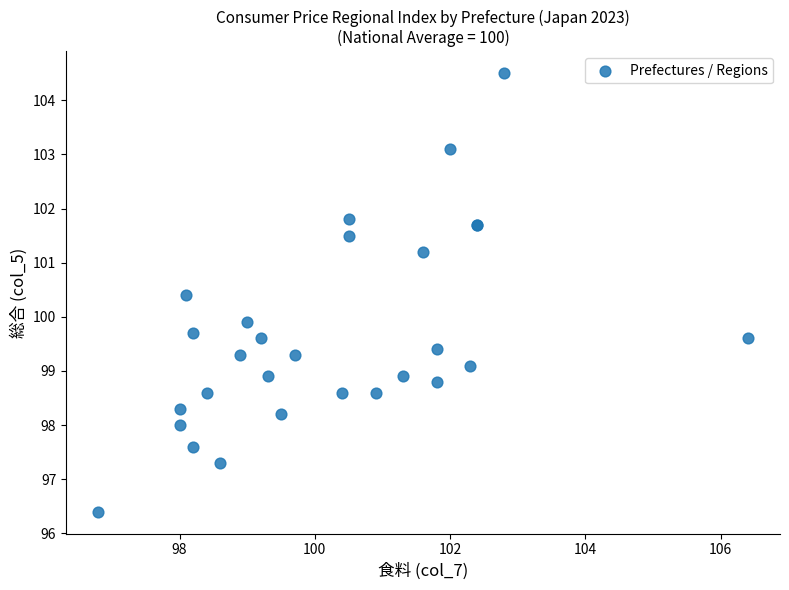

What Y value in the scatter plot is closest to 100?

99.9